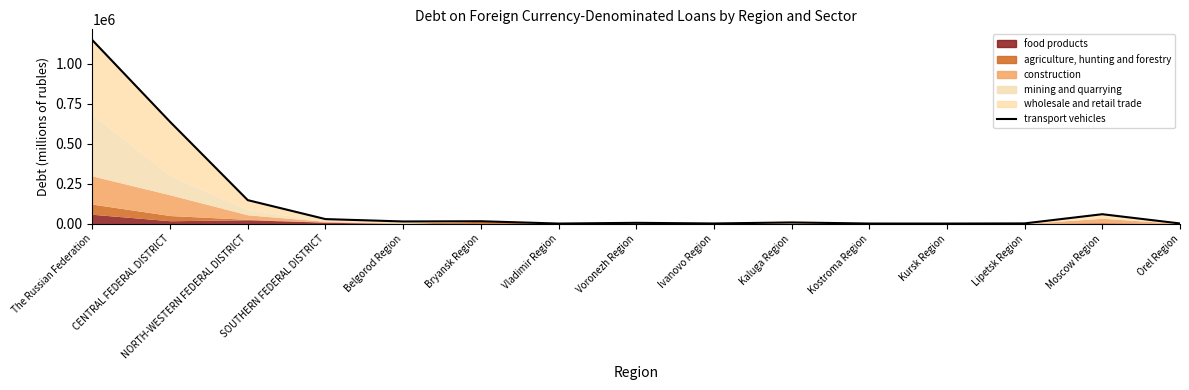

At which label is the value closest to 574339?

CENTRAL FEDERAL DISTRICT